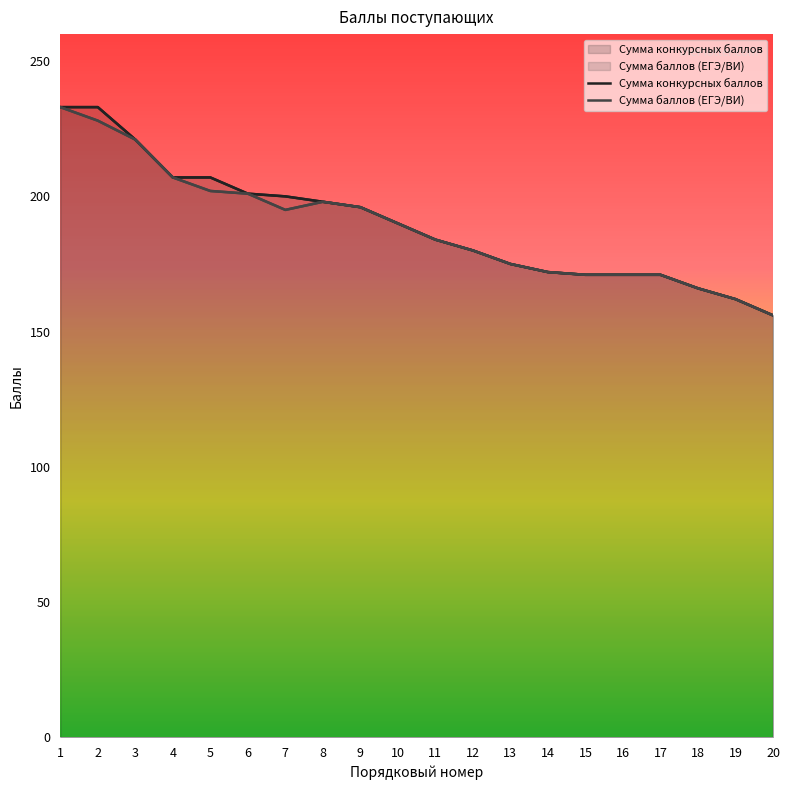

How many data points in Сумма конкурсных баллов are less than 190?

10